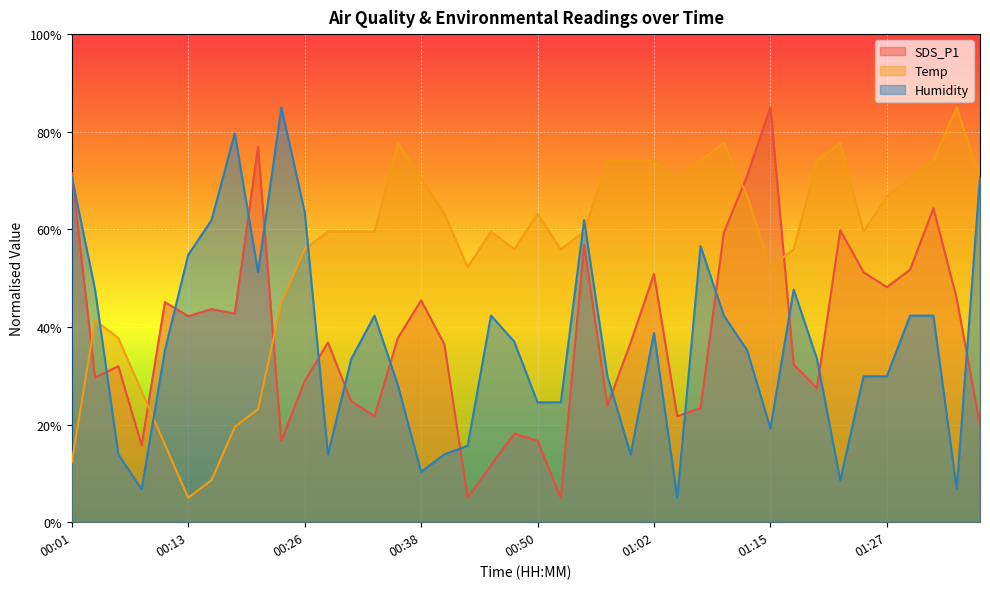

True or false: Humidity has more than 0 interior local peaks.

True